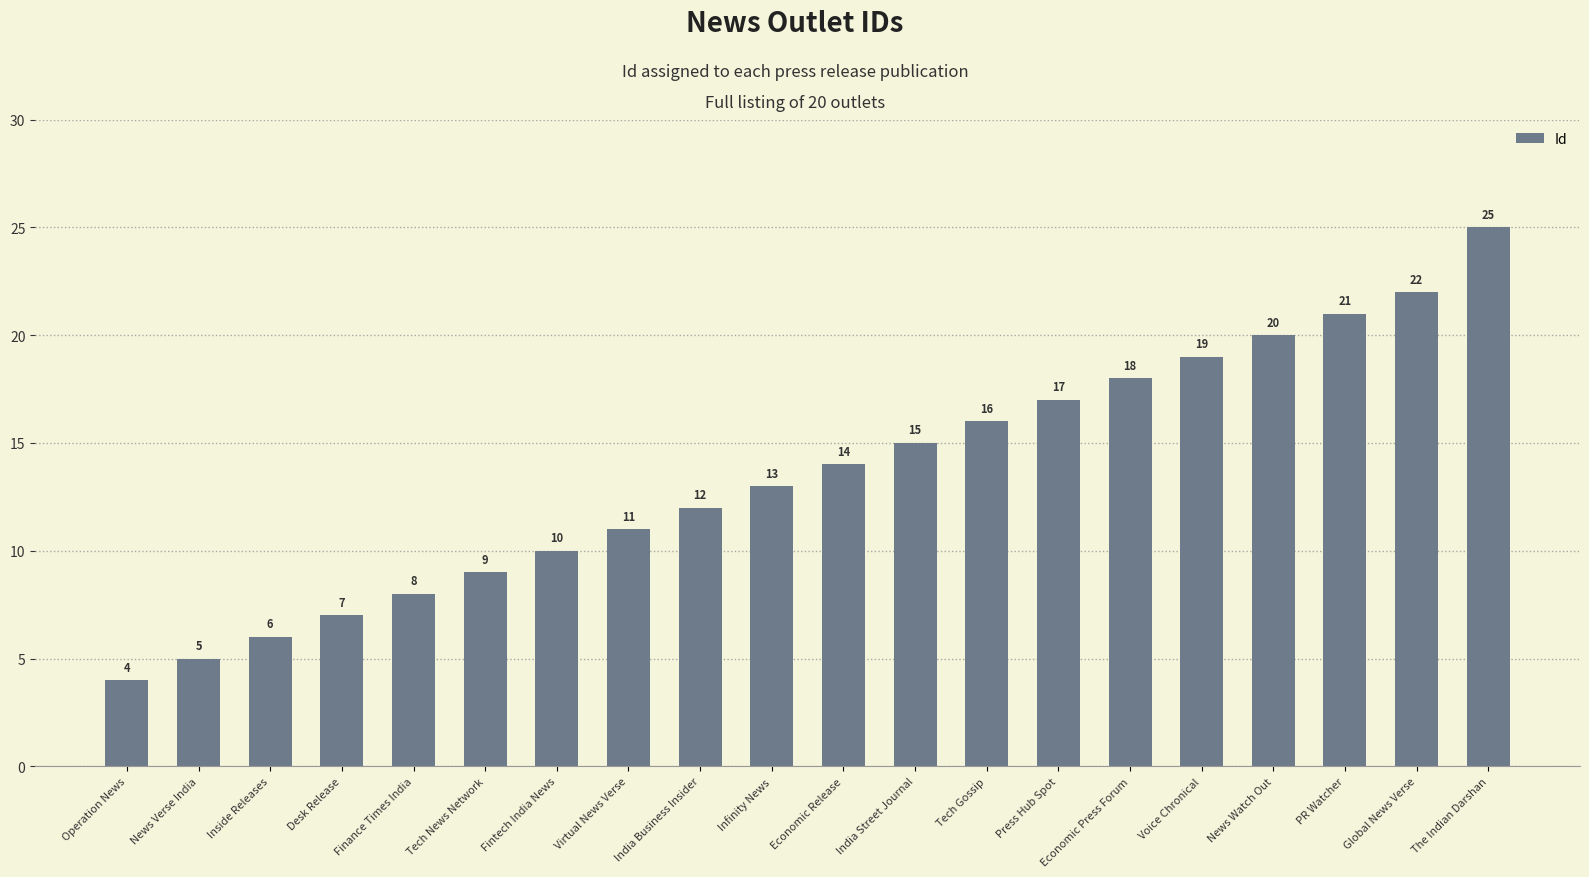

What is the sum of the values at Voice Chronical and Economic Release?

33